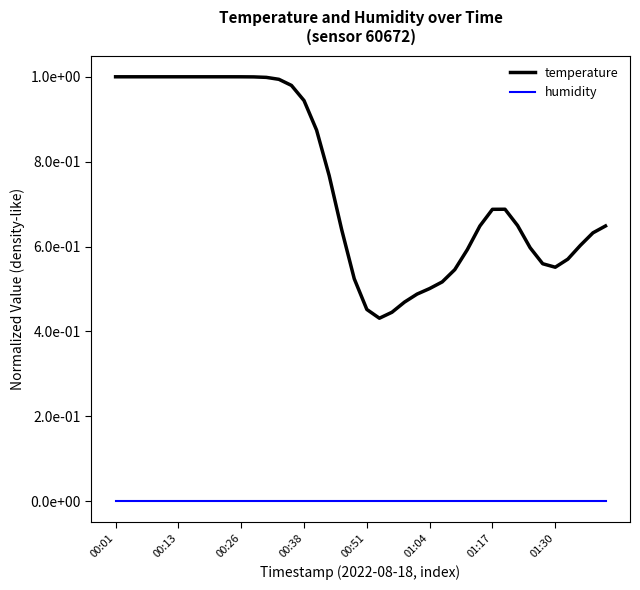

What are all the series names shown in the legend?

temperature, humidity